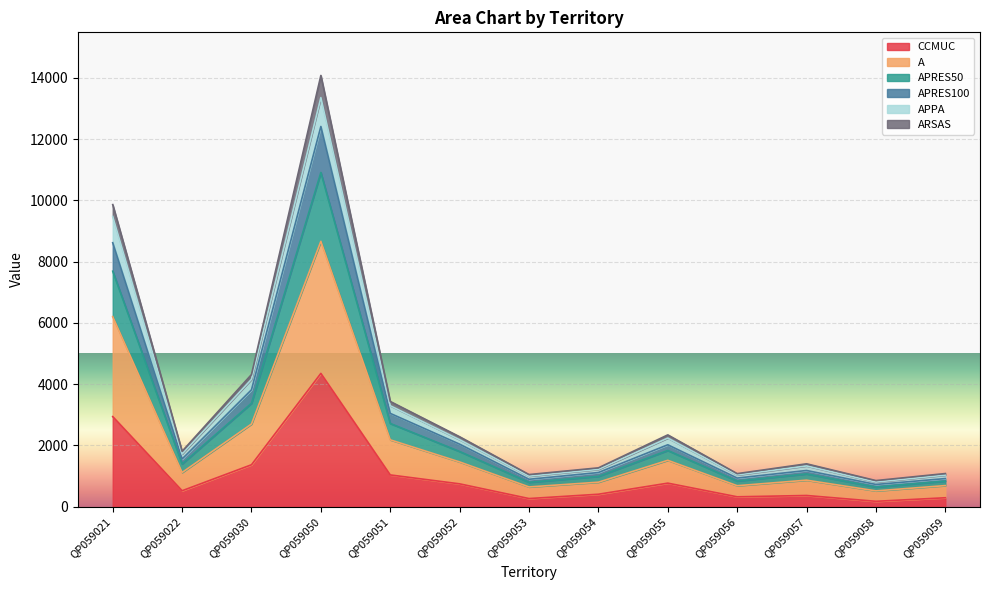

At which category is the sum across all series the highest?

QP059050